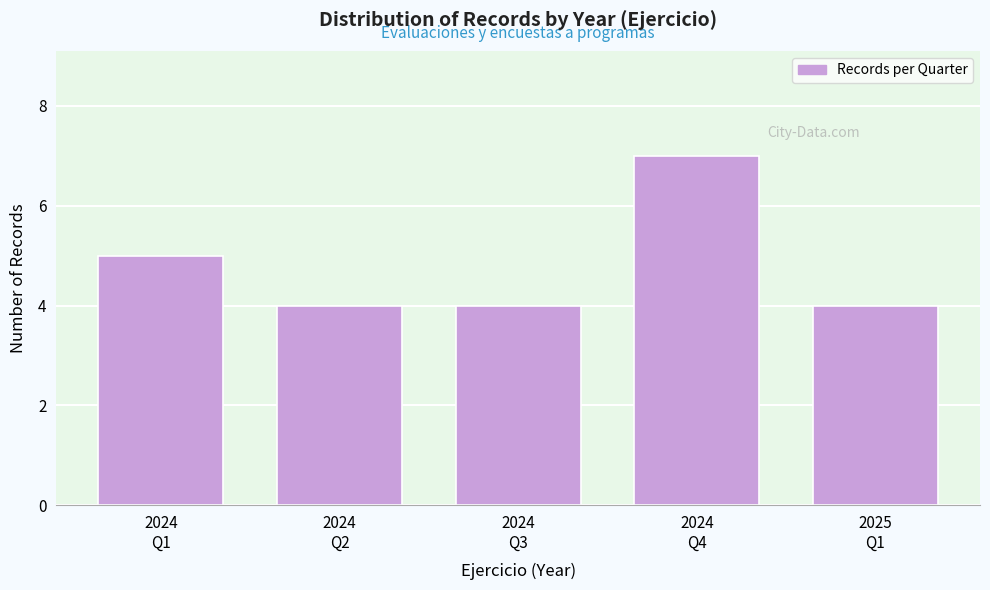

Reading right to left, extract all data points from this chart.

4	7	4	4	5